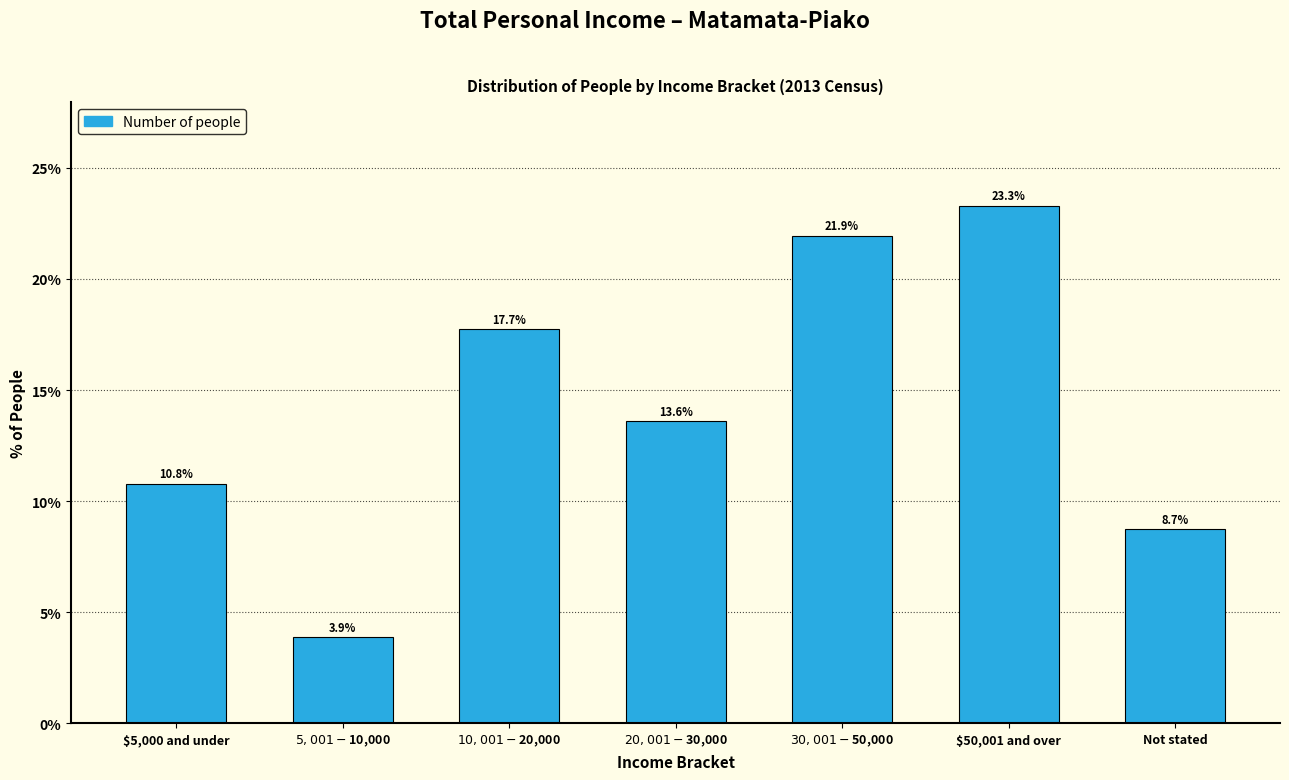

Which label corresponds to the largest value in the chart?

$50,001 and over